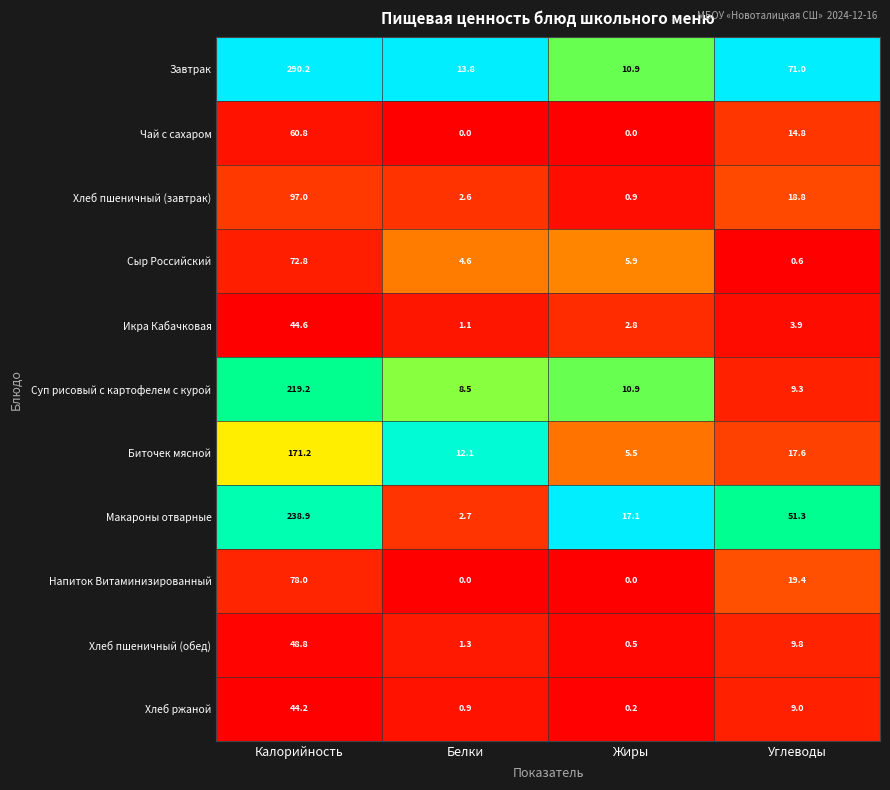

At Калорийность, list the series in order from smallest to largest.

Хлеб ржаной, Икра Кабачковая, Хлеб пшеничный (обед), Чай с сахаром, Сыр Российский, Напиток Витаминизированный, Хлеб пшеничный (завтрак), Биточек мясной, Суп рисовый с картофелем с курой, Макароны отварные, Завтрак